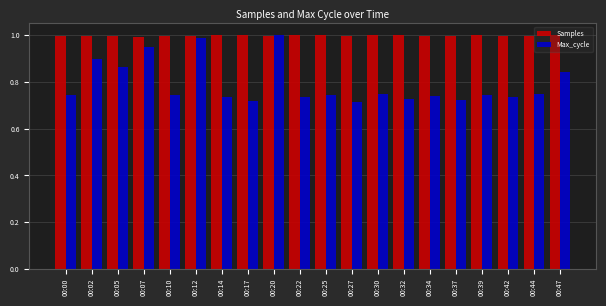

The value of Samples at 00:14 is 1.0. True or false?

True